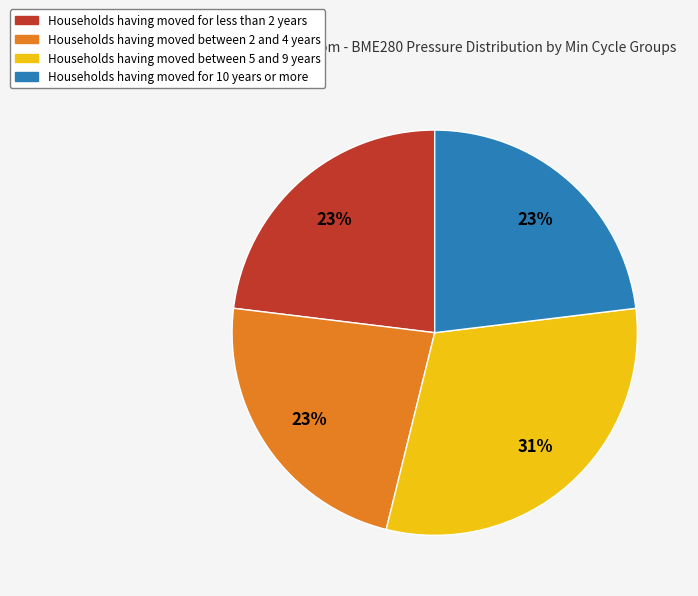

Do Households having moved for 10 years or more and Households having moved between 5 and 9 years together represent more than half of the pie?

Yes